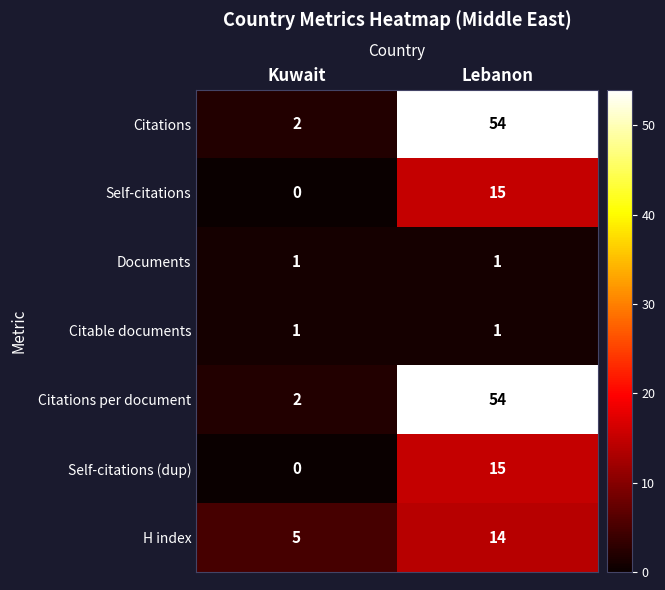

At which label does Self-citations reach its peak?

Lebanon